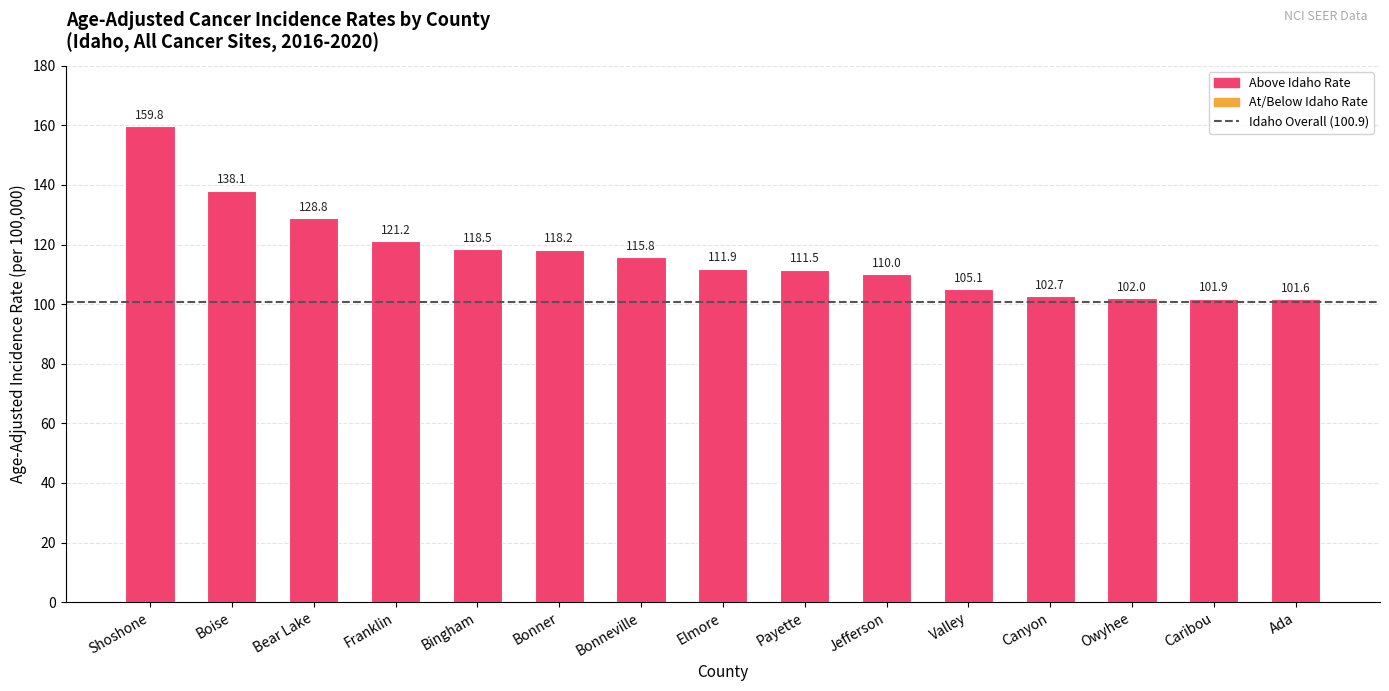

What is the label of the 15th bar from the right?

Shoshone